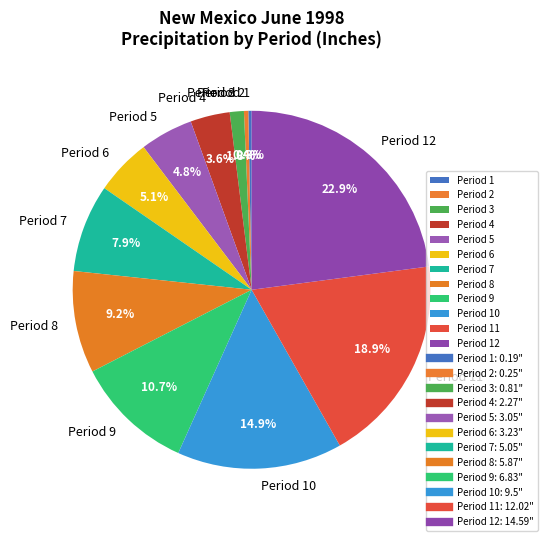

How many segments does this pie chart have?

12